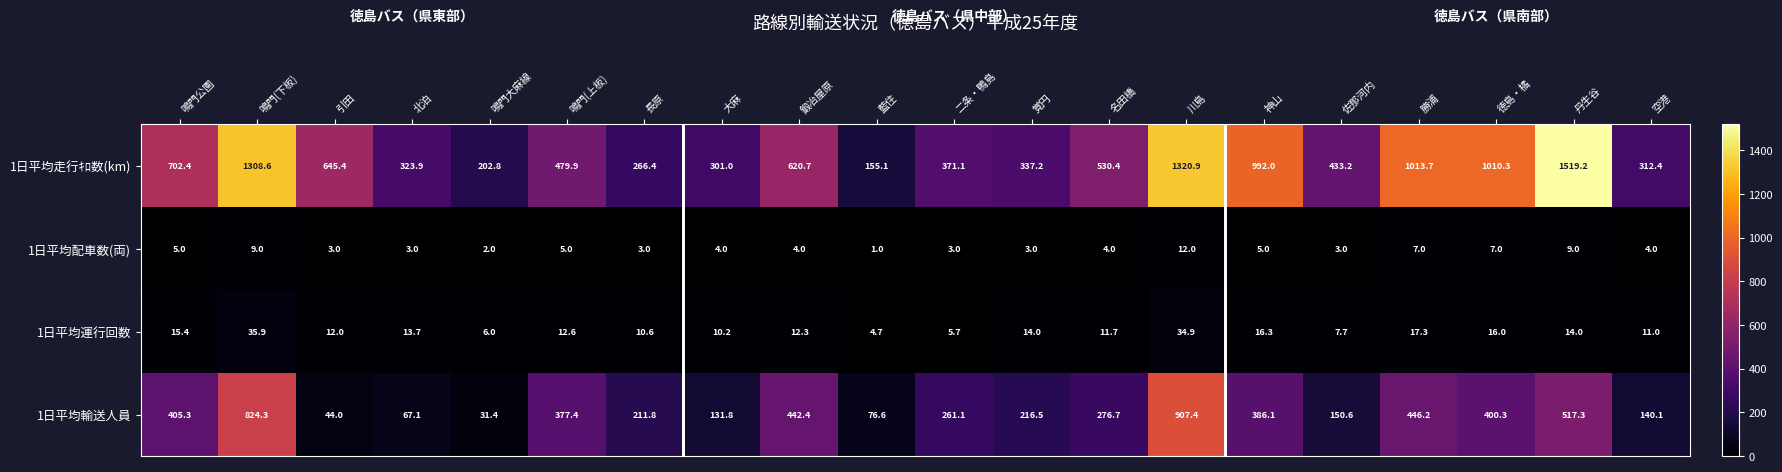

List the series in order of their peak value, highest first.

1日平均走行ｷﾛ数(km), 1日平均輸送人員, 1日平均運行回数, 1日平均配車数(両)